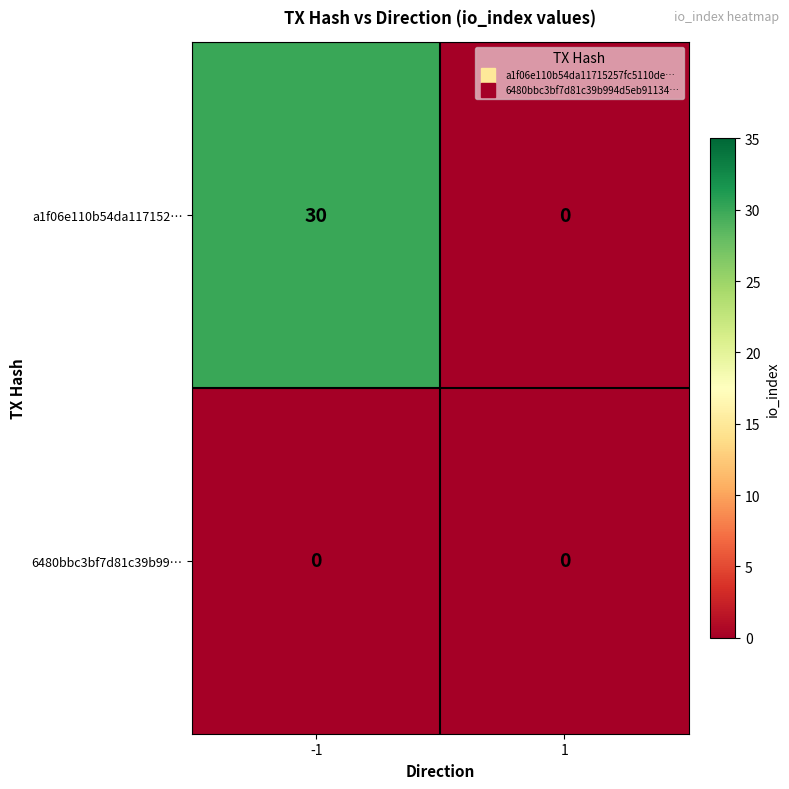

What is the greatest value displayed?

30